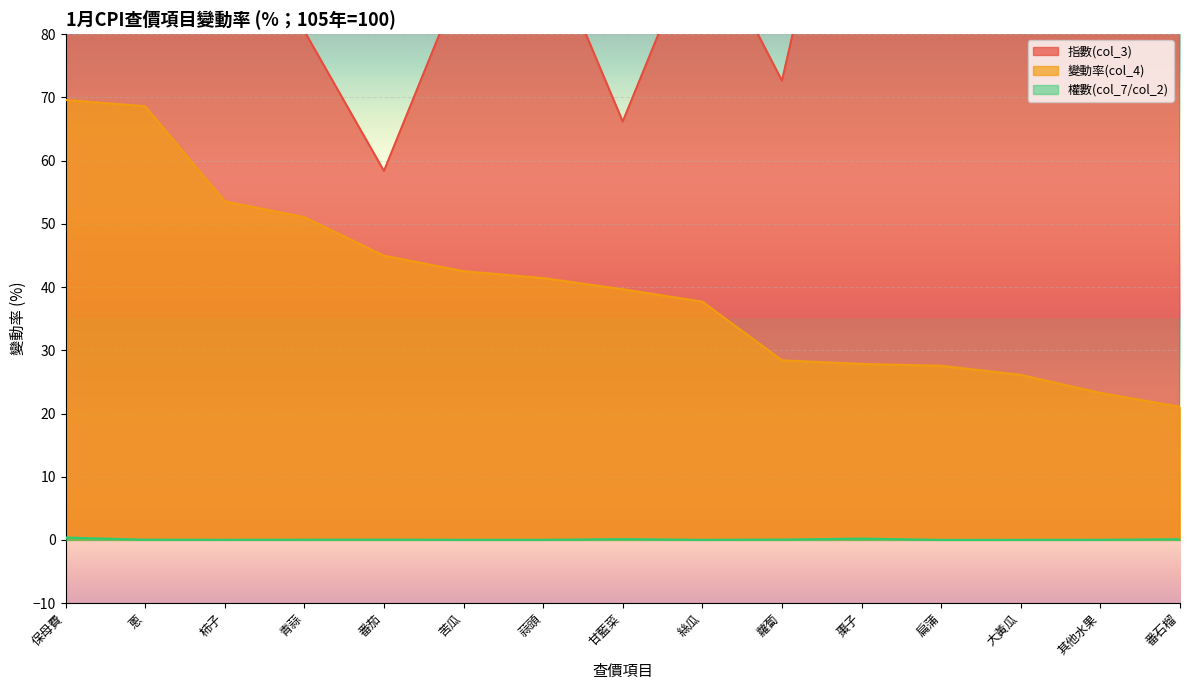

Reading right to left, what are all the values shown in this chart?

指數(col_3): 104.5	101.0	92.7	90.8	127.4	72.6	97.0	66.2	96.0	89.4	58.4	80.5	132.1	102.7	155.5
變動率(col_4): 21.1	23.2	26.1	27.6	27.8	28.4	37.7	39.6	41.4	42.5	45.0	51.1	53.5	68.6	69.6
權數(col_7/col_2): 0.1	0.0	0.0	0.0	0.2	0.1	0.0	0.1	0.0	0.0	0.0	0.0	0.0	0.0	0.4